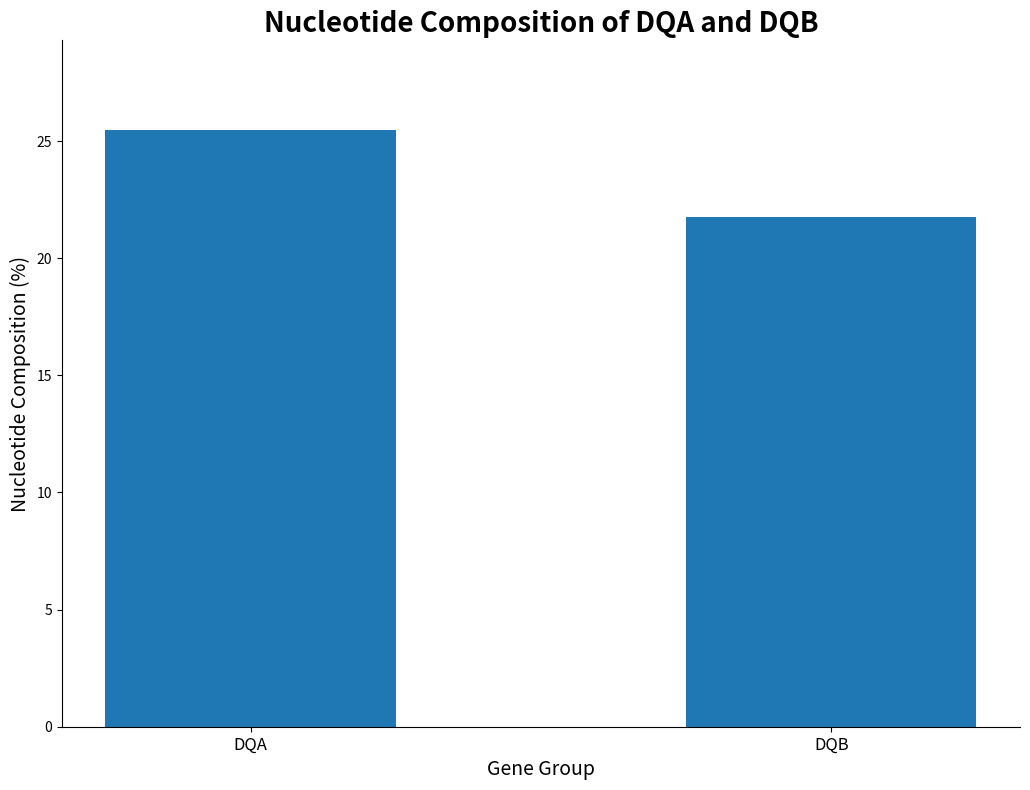

How many distinct data groups are displayed?

1